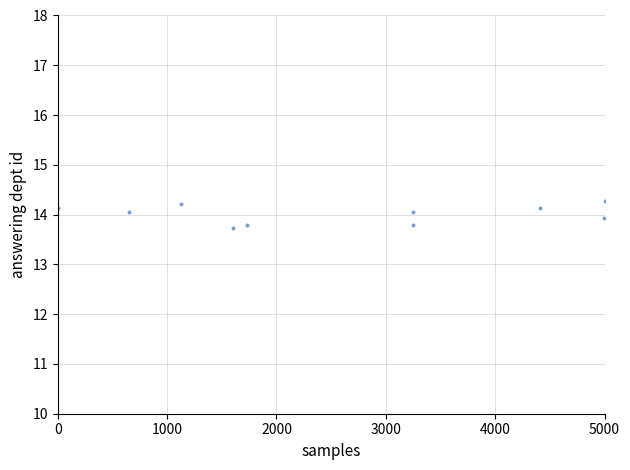

What is the range of Y values (max minus min)?

0.5